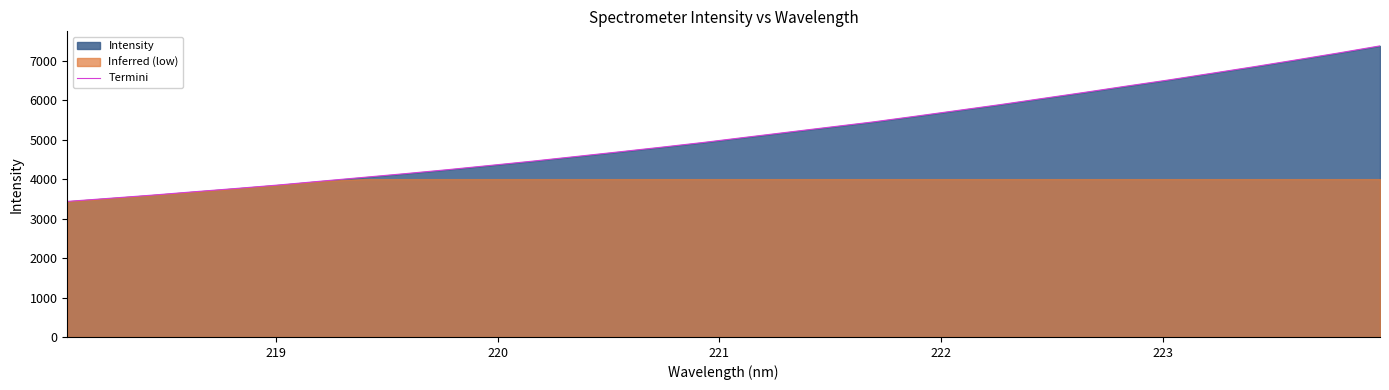

Reading left to right, extract all data points from this chart.

3435.5	3514.6	3594.3	3680.9	3765.1	3853.1	3950.0	4045.9	4142.2	4242.6	4350.0	4458.5	4573.1	4689.2	4806.8	4928.6	5059.4	5189.2	5318.2	5447.4	5591.0	5738.1	5885.3	6041.1	6196.4	6356.6	6513.2	6678.9	6845.5	7018.7	7194.0	7377.0